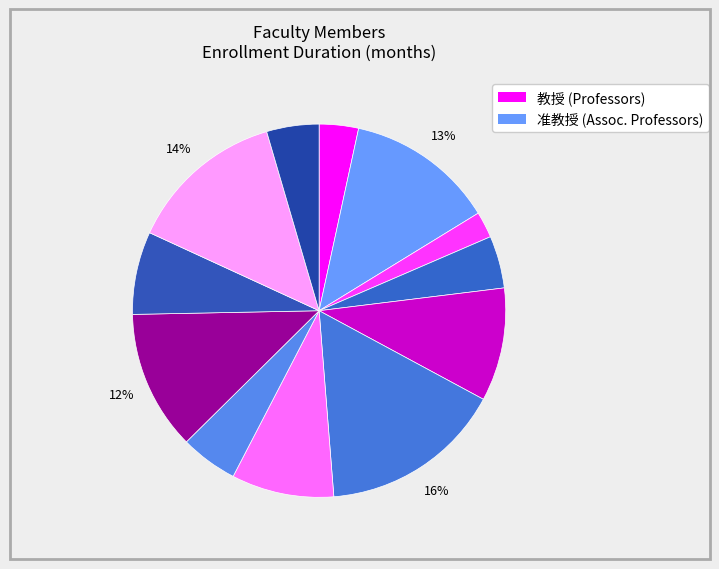

Count the number of slices in the pie.

12